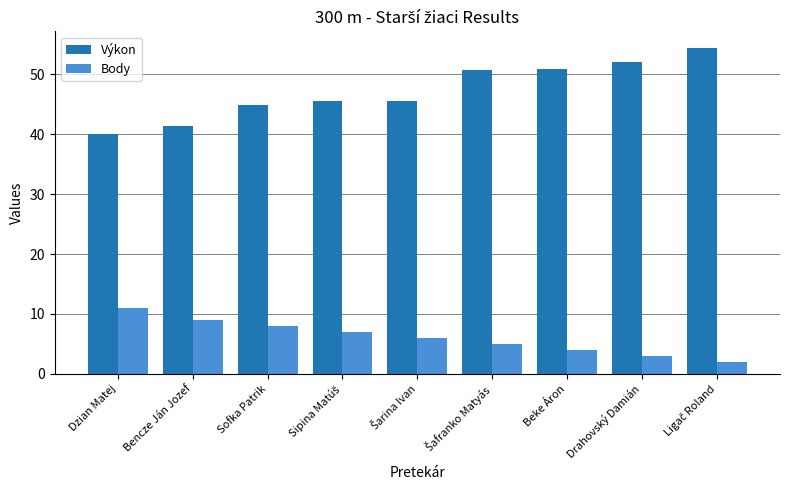

The Výkon series shows 15.8 at Beke Áron. True or false?

False